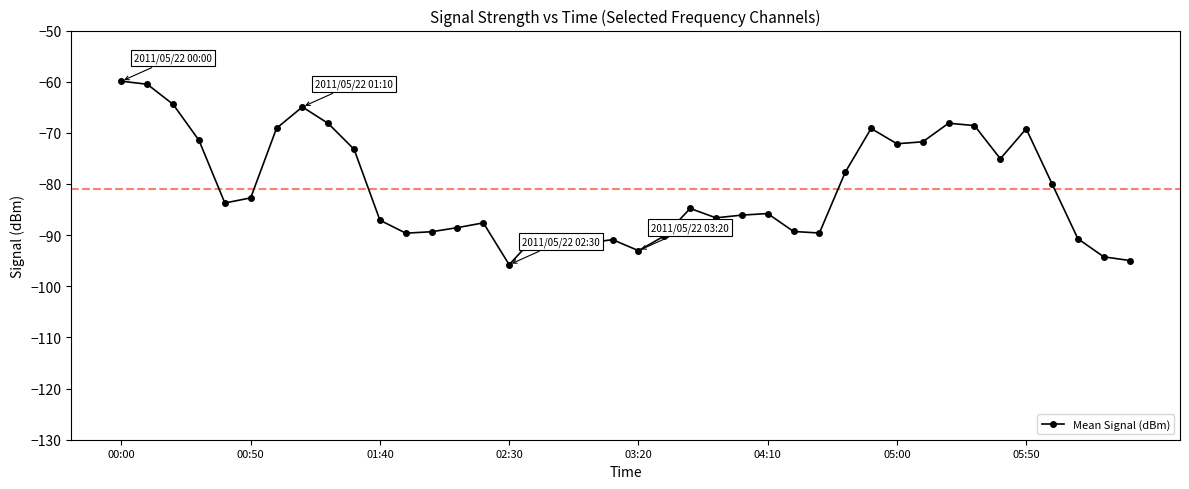

What is the sum of all values?

-3237.3